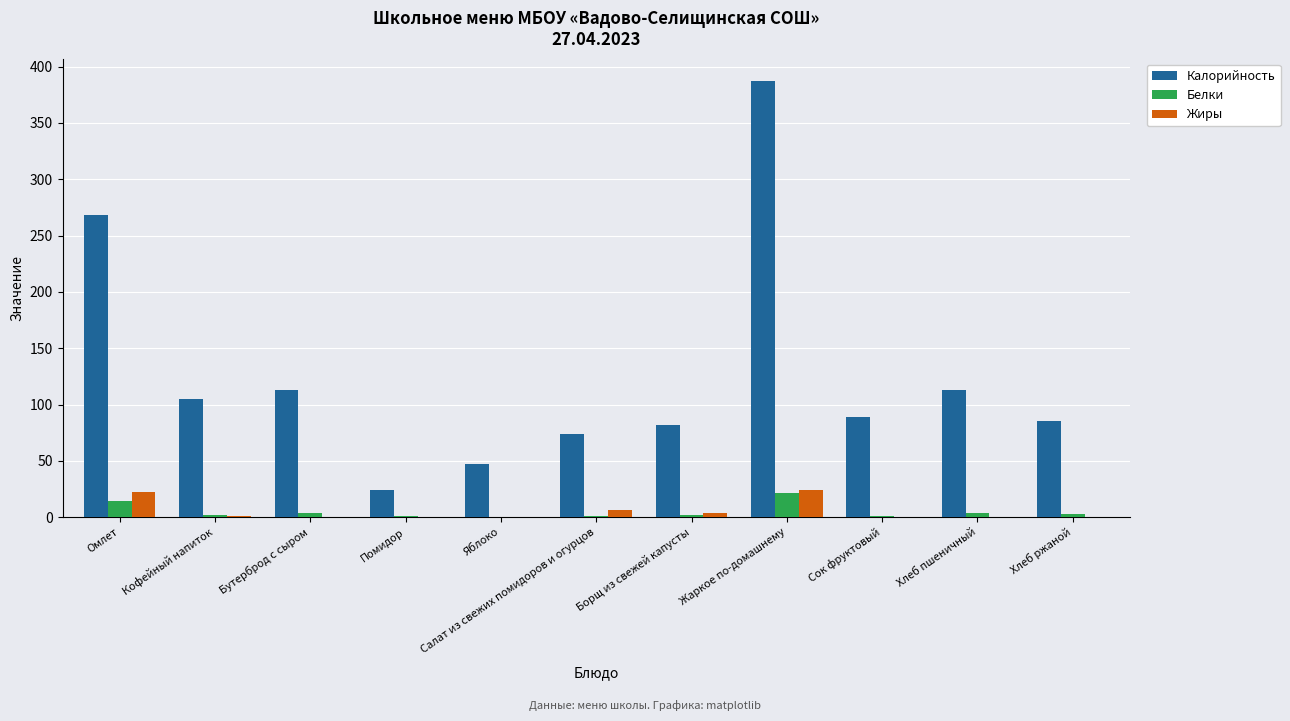

What is the sum of all Белки values?

51.8